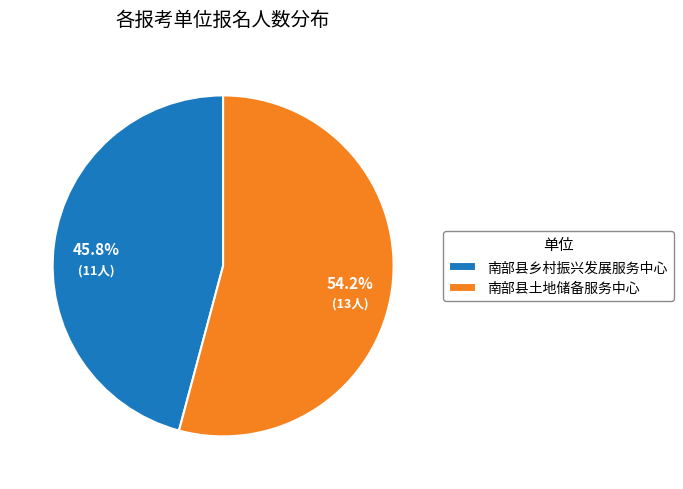

The 南部县土地储备服务中心 slice represents 38% of the pie. True or false?

False